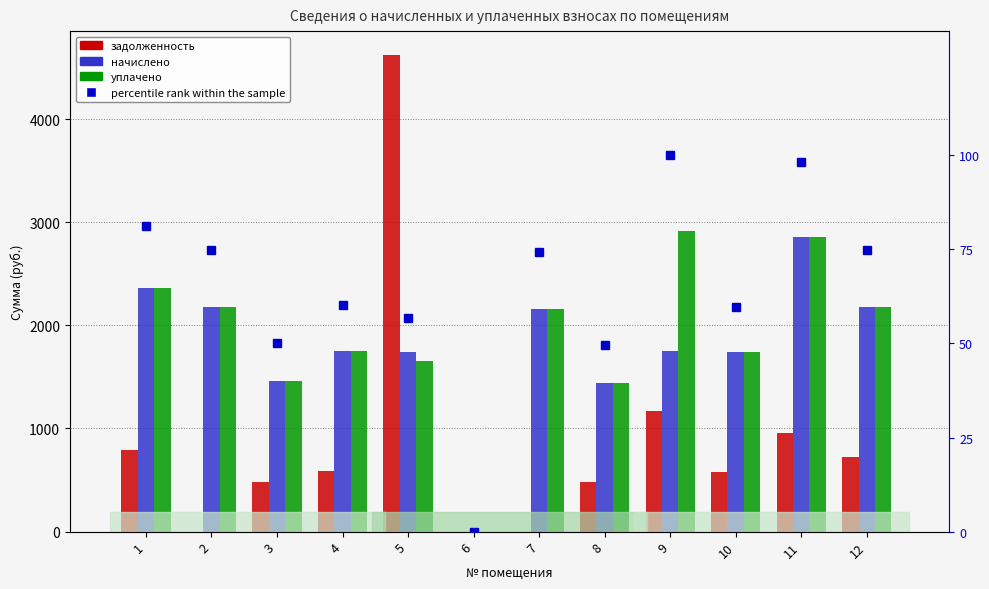

True or false: уплачено has a value of 524.0 at 8.

False